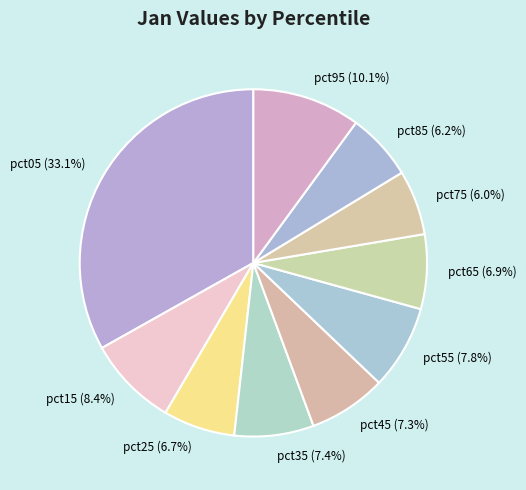

To the nearest percent, what is the average slice percentage?

10%